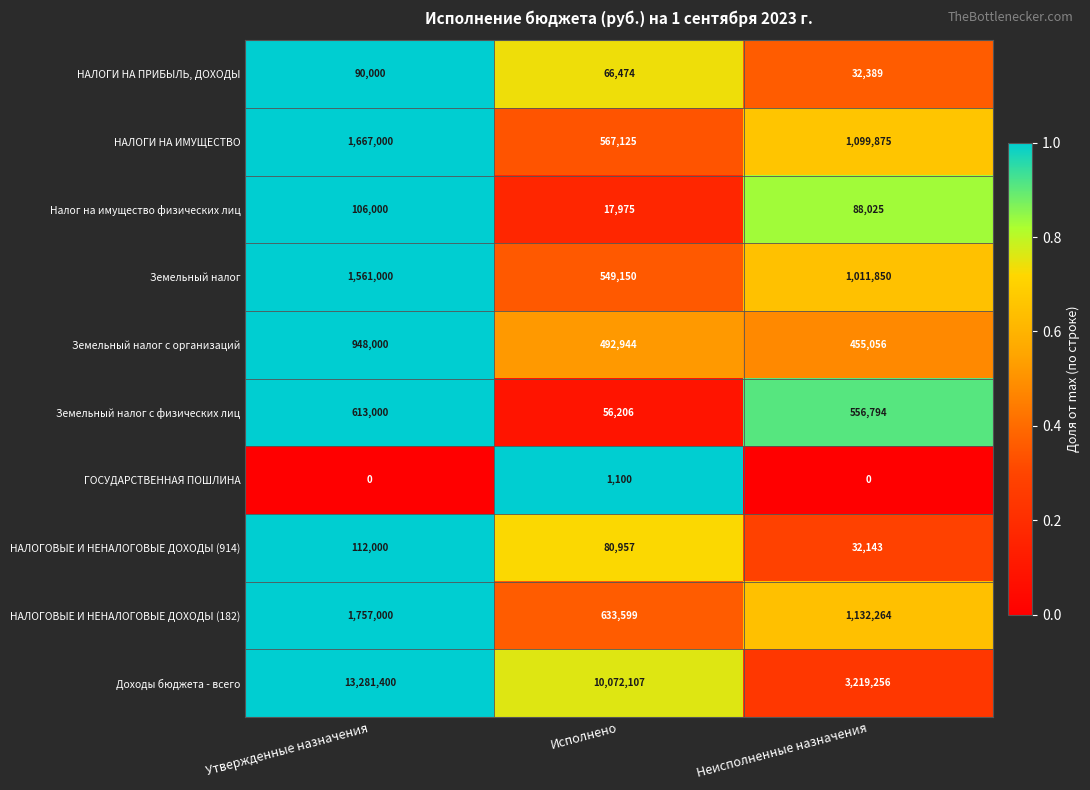

At which category is the sum across all series the highest?

Утвержденные назначения